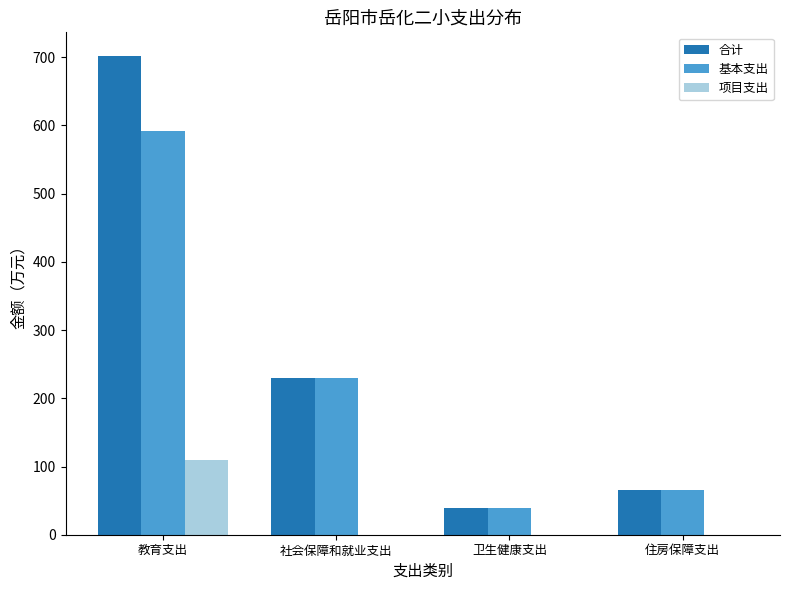

Where does the 基本支出 series first go above 229?

教育支出